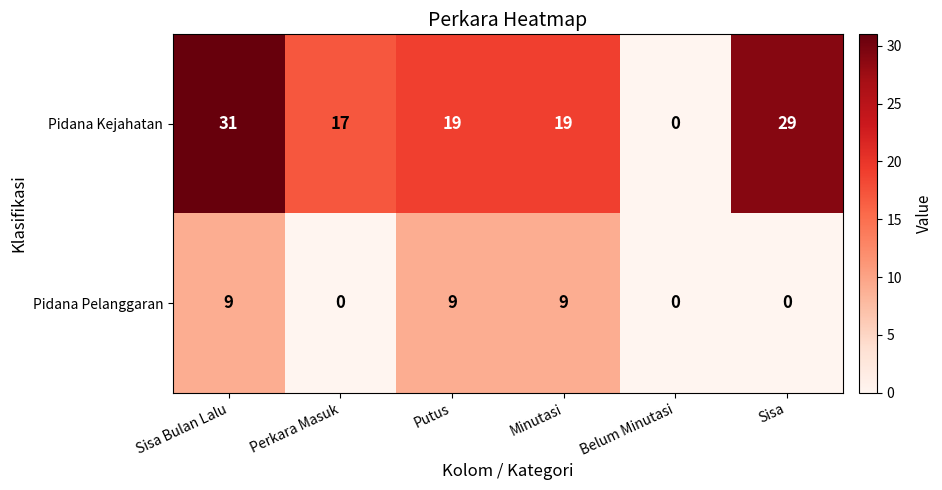

How many categories are shown in the chart?

6